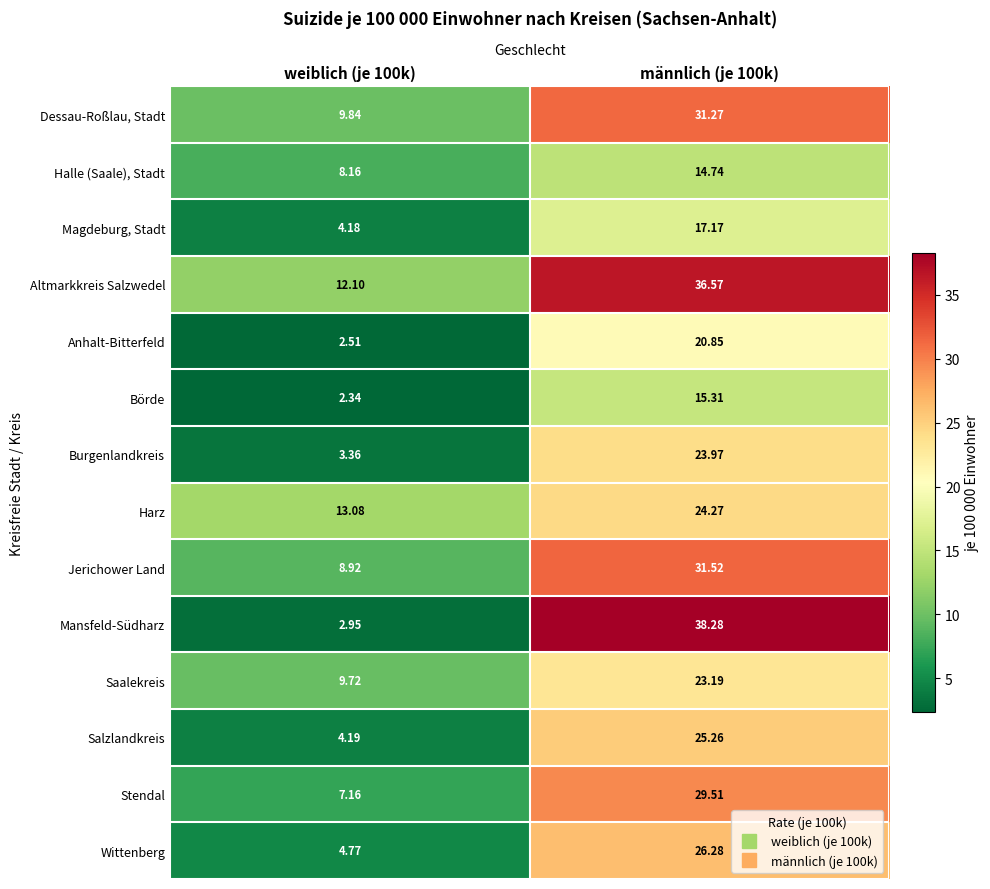

Which series has the widest spread of values?

Mansfeld-Südharz